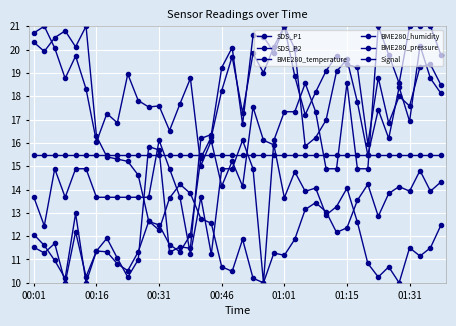

Does the chart have visible grid lines?

Yes